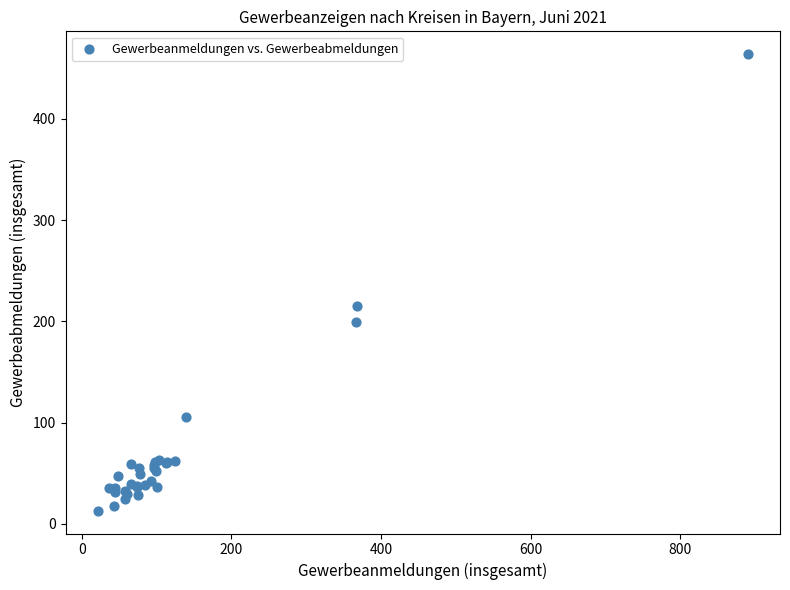

What Y value in the scatter plot is closest to 238?

215